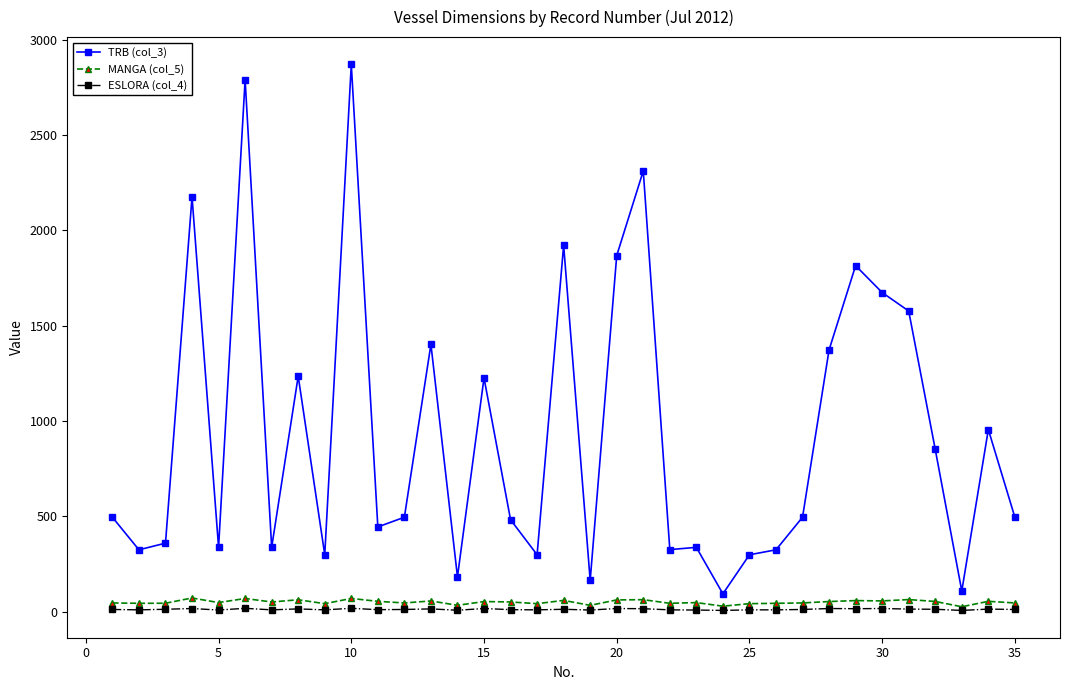

True or false: ESLORA (col_4) and TRB (col_3) cross at least once.

False